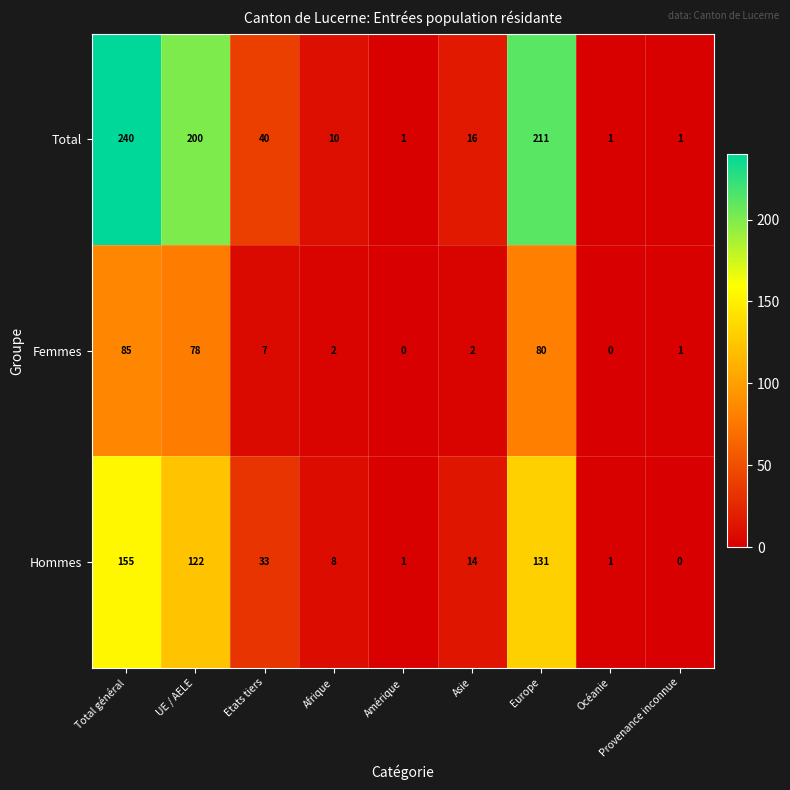

What is the difference between the second highest and minimum values in the Hommes series?

131